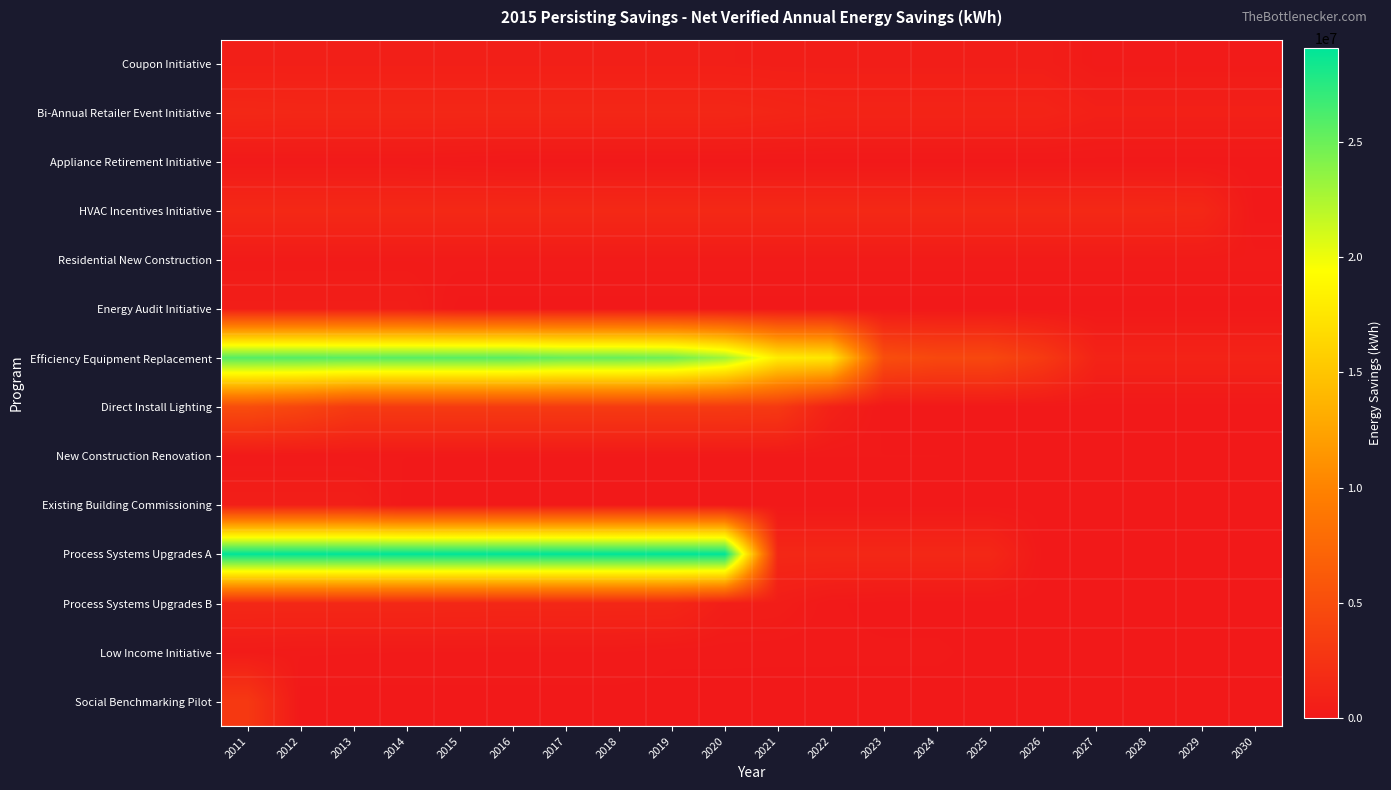

What is the difference between the highest and lowest values at 2028?

1477035